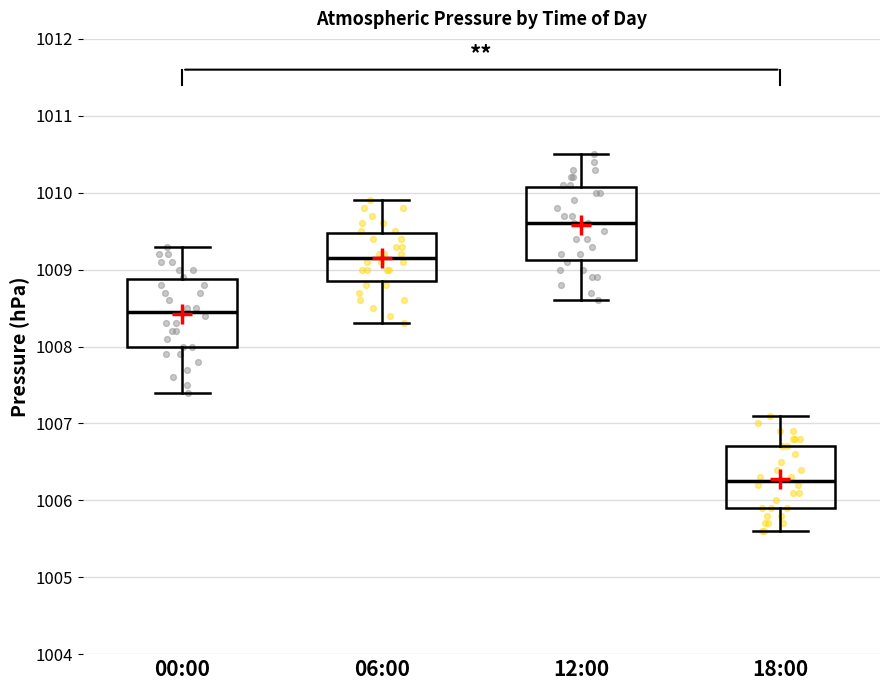

Reading left to right, transcribe this box plot: for each box, give where its median line is, the range the box spans, and where its two whiskers end, as read against the y-axis. The values are not printed on the chart, so give them approximately, as read against the axis.

00:00: median 1008.5, box 1008.0 to 1008.9, whiskers 1007.4 to 1009.3
06:00: median 1009.2, box 1008.9 to 1009.5, whiskers 1008.3 to 1009.9
12:00: median 1009.6, box 1009.1 to 1010.1, whiskers 1008.6 to 1010.5
18:00: median 1006.3, box 1005.9 to 1006.7, whiskers 1005.6 to 1007.1